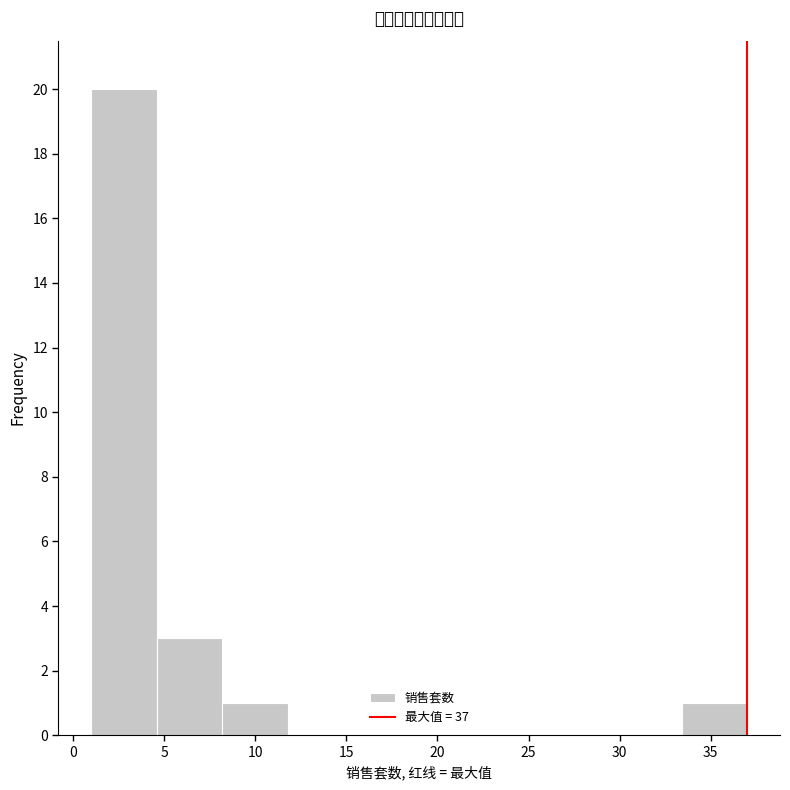

Reading left to right, transcribe this chart: for each bar, give the range it covers on the x-axis and its height. Neither the bar edges nor the heights are printed on the chart, so give them approximately, as read against the axes.

1.0 to 4.6: 20
4.6 to 8.2: 3
8.2 to 11.8: 1
11.8 to 15.4: 0
15.4 to 19.0: 0
19.0 to 22.6: 0
22.6 to 26.2: 0
26.2 to 29.8: 0
29.8 to 33.4: 0
33.4 to 37.0: 1